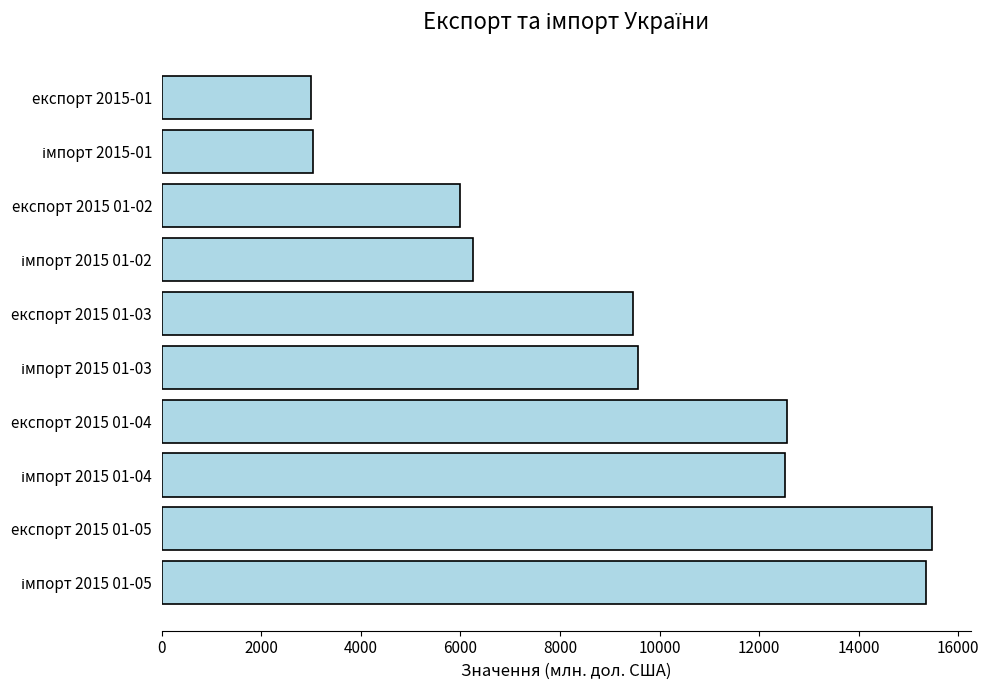

What is the difference between the maximum and second lowest values?

12438.0